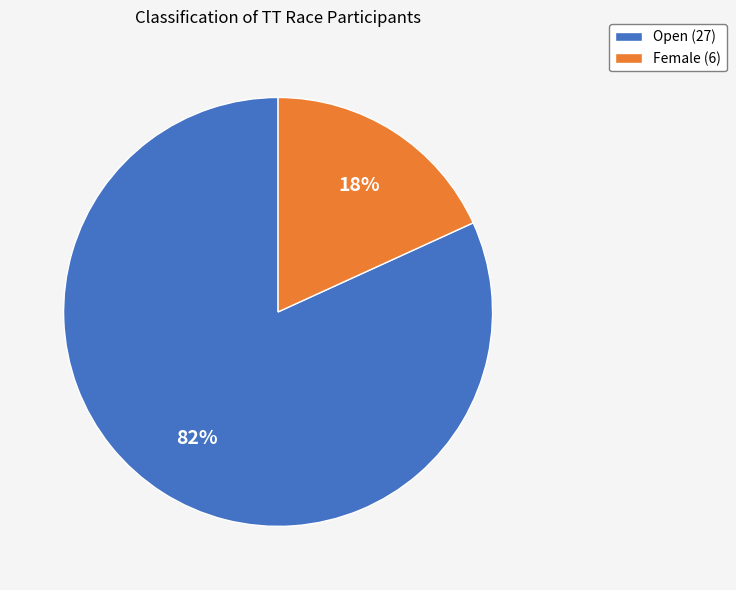

To the nearest percent, what is the difference between the Open and Female slice percentages?

64%